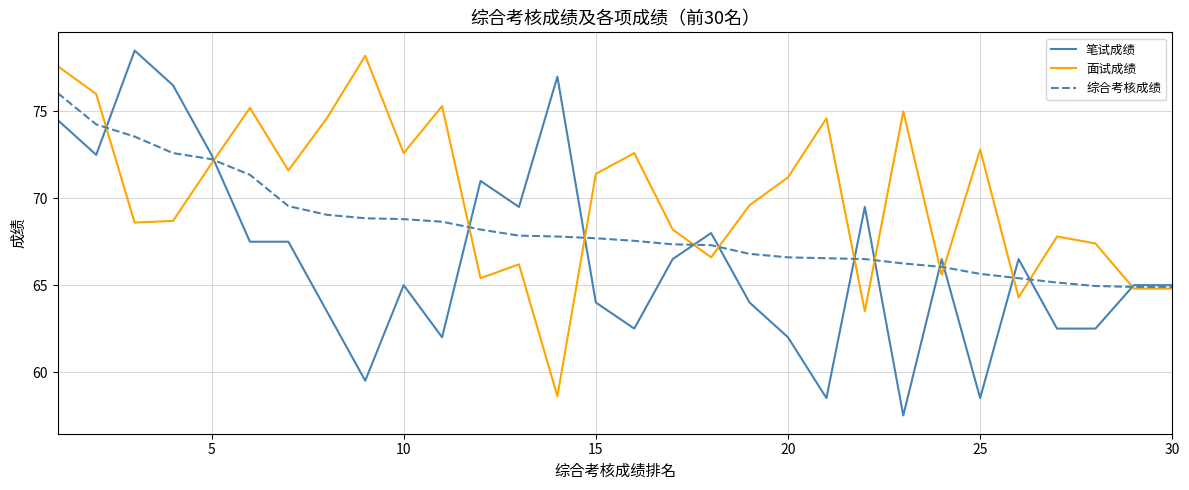

What is the minimum value shown in the chart?

57.5